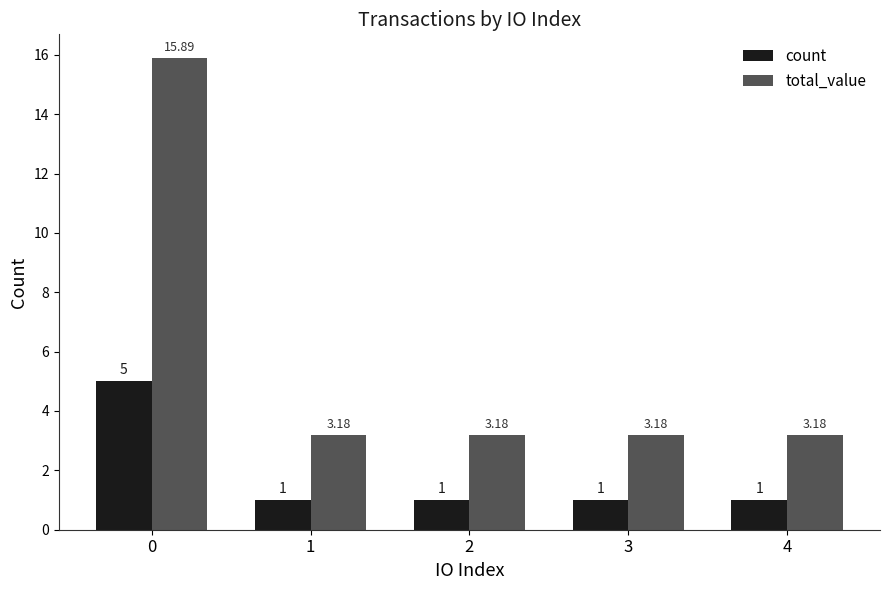

What is the value of the total_value bar at the 1st from the left?

15.9